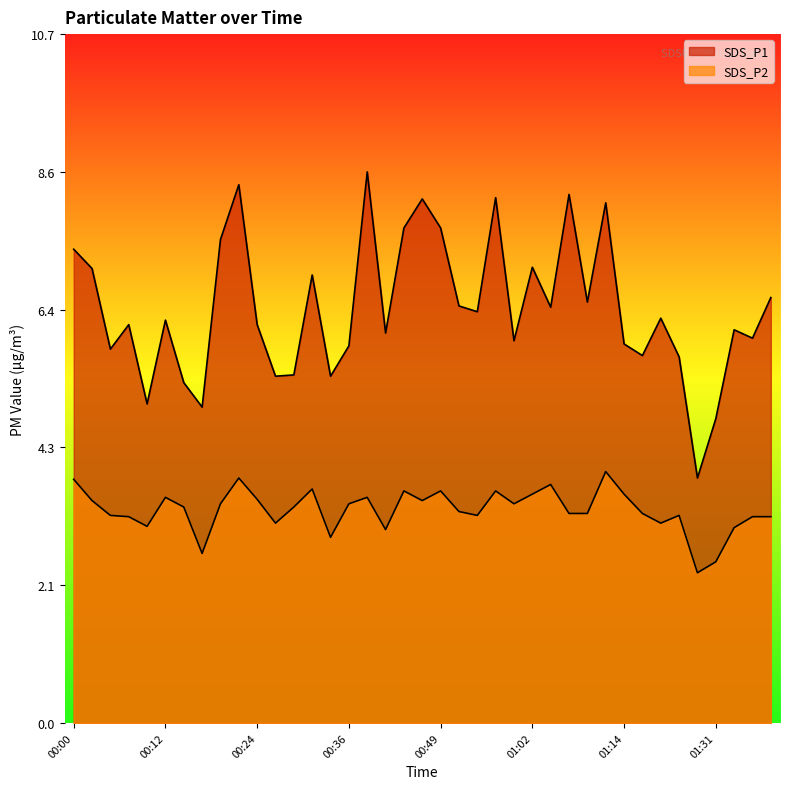

True or false: SDS_P1 and SDS_P2 intersect in this chart.

False